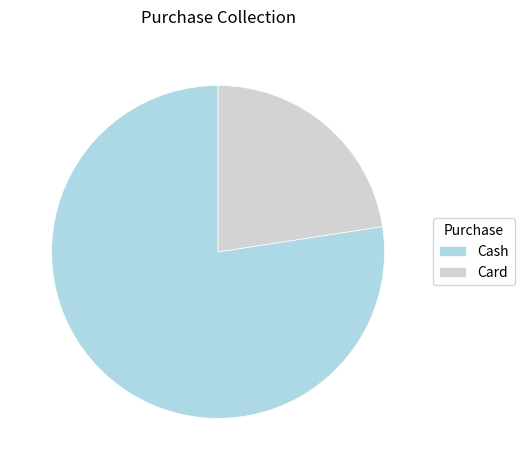

Do Card and Cash together represent more than half of the pie?

Yes